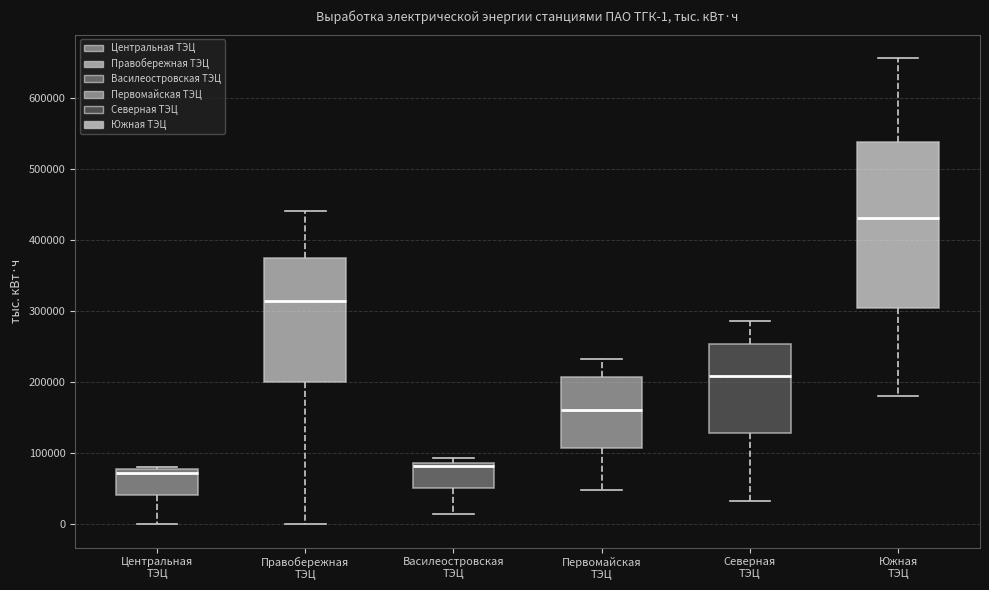

Which box's median line is the highest?

Южная ТЭЦ